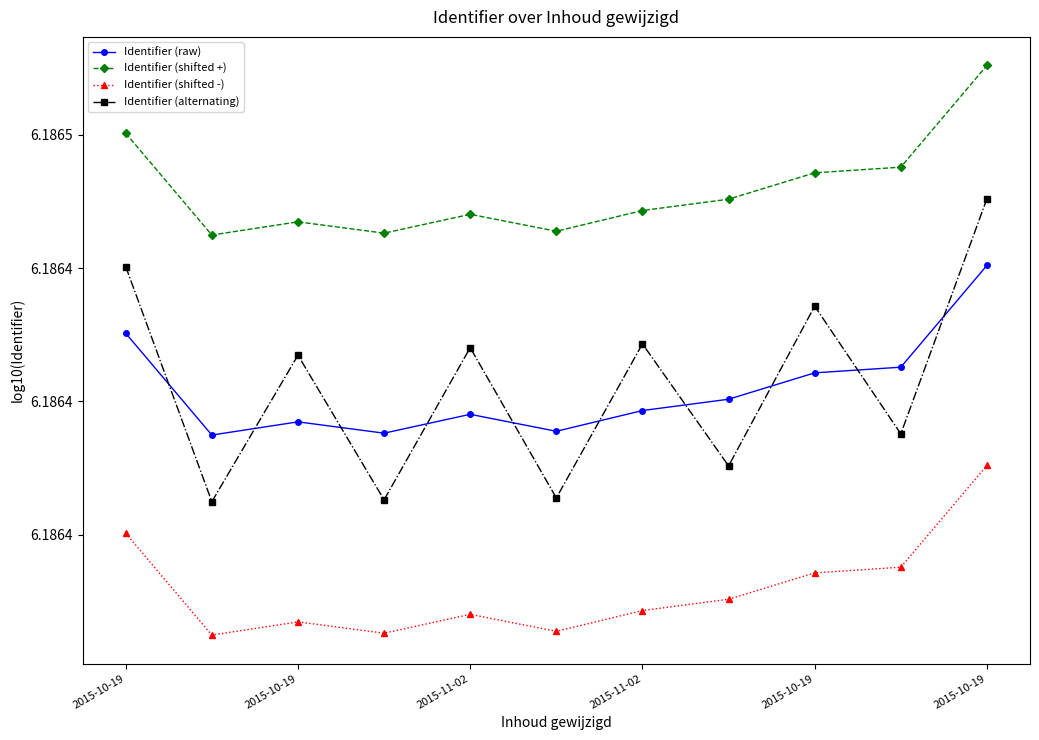

List the labels in order of Identifier (alternating) value, smallest first.

2015-10-19, 2015-11-02, 2015-10-19, 7, 9, 2015-11-02, 2015-10-19, 6, 8, 2015-10-19, 10